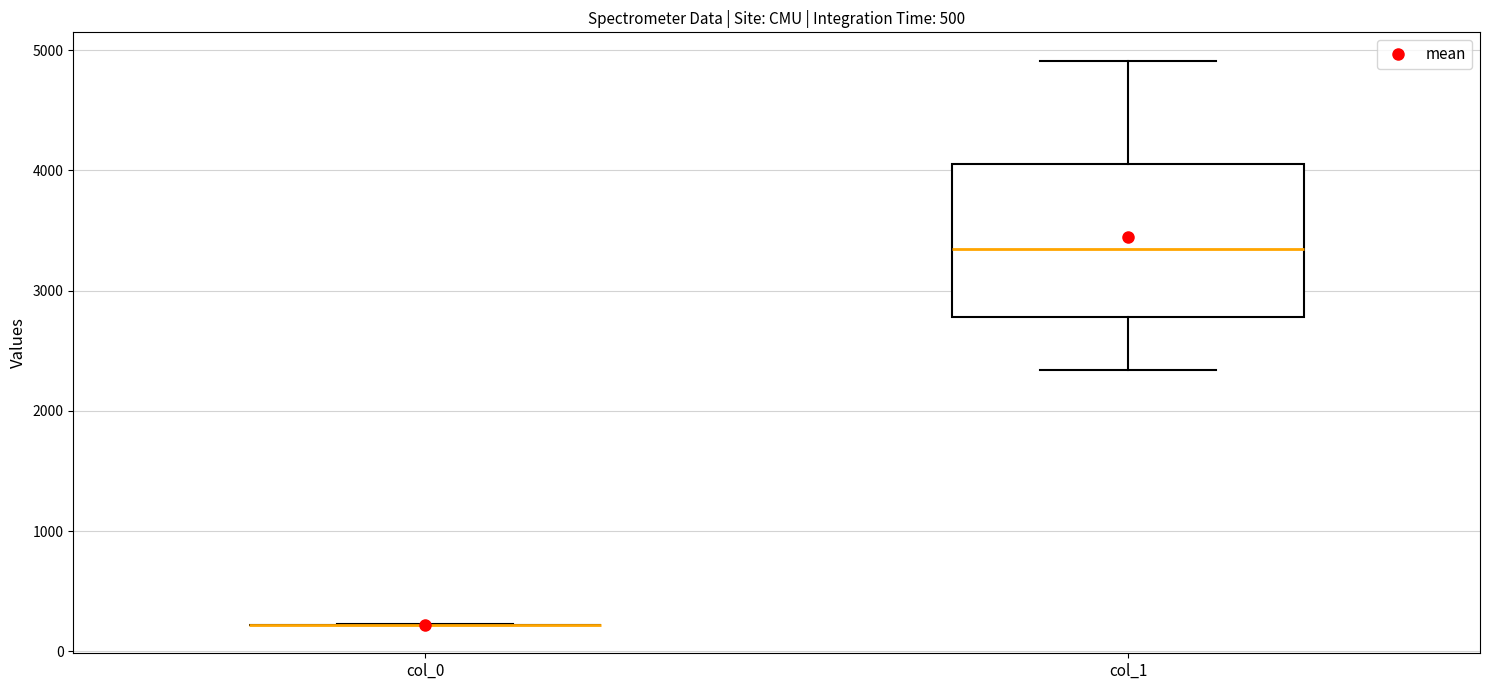

Which box is the tallest, from its lower edge to its upper edge?

col_1